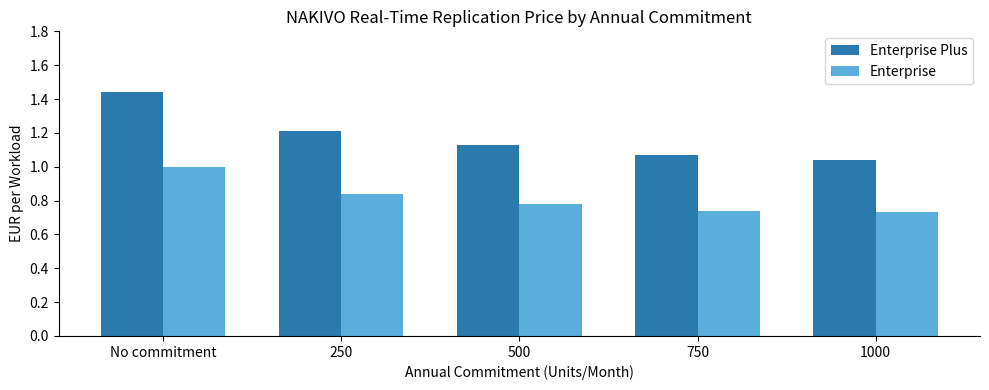

How many groups of bars are there?

5